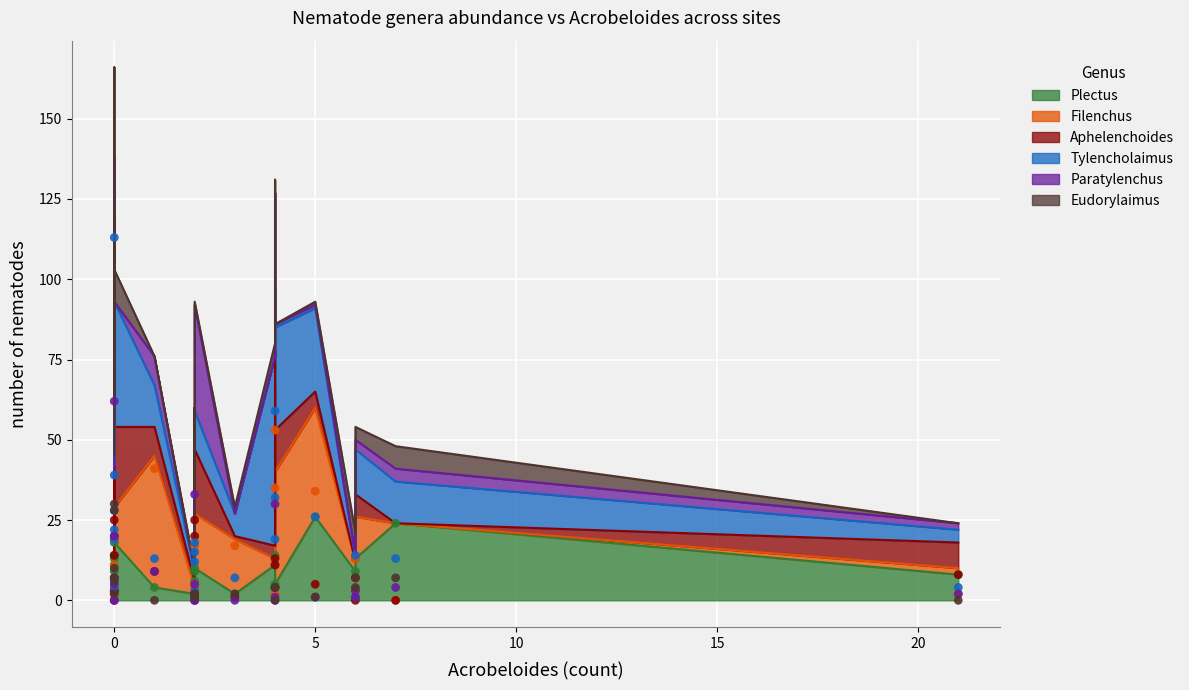

At how many categories does at least one series exceed 84?

1